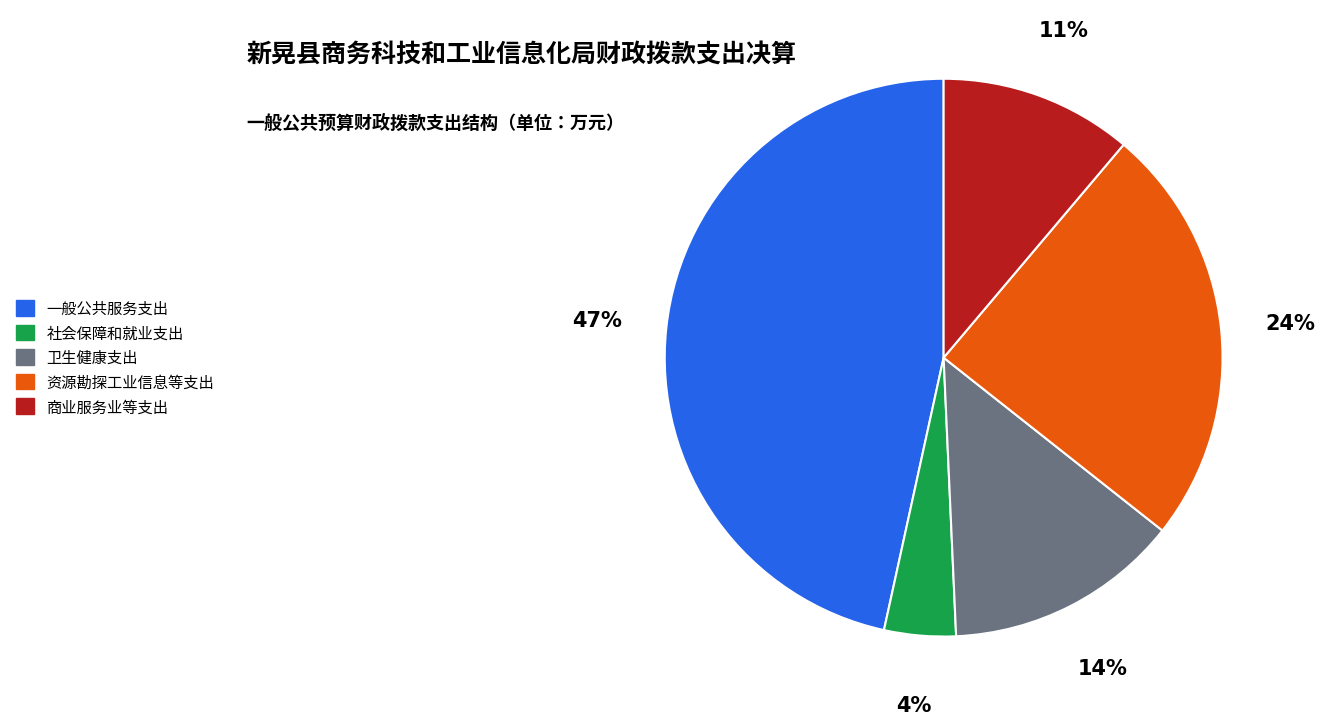

Does any single category account for the majority?

No